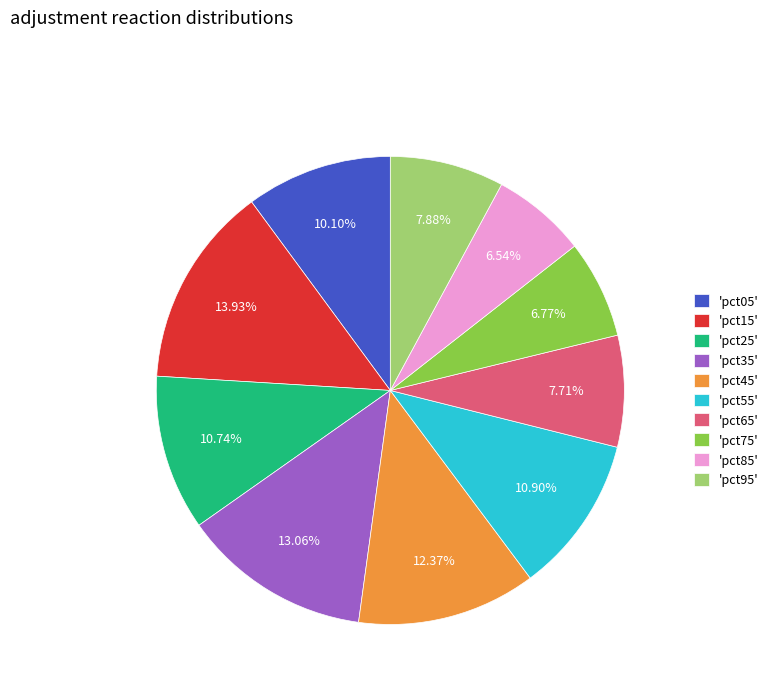

Which has a higher value, 'pct75' or 'pct25'?

'pct25'